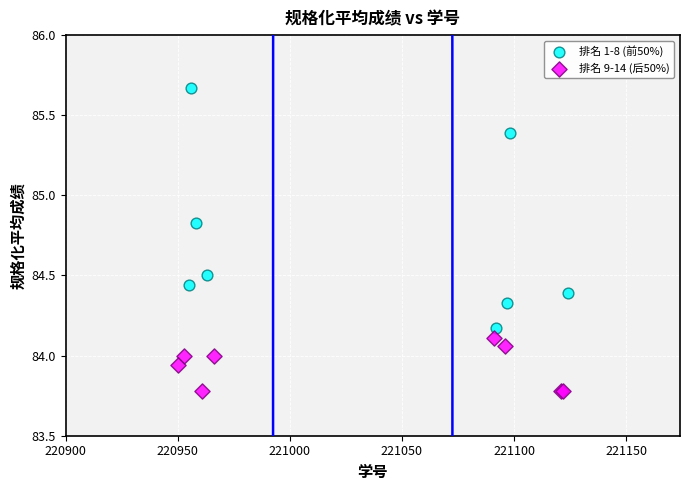

Which series contains the highest Y value?

排名 1-8 (前50%)